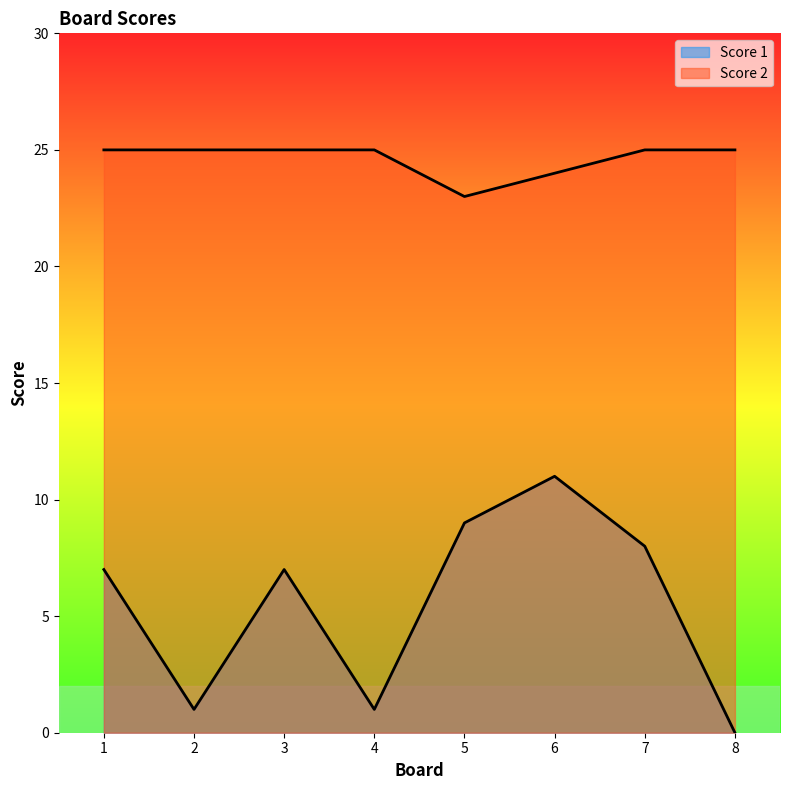

Rank the series at 7 from highest to lowest value.

Score 2, Score 1